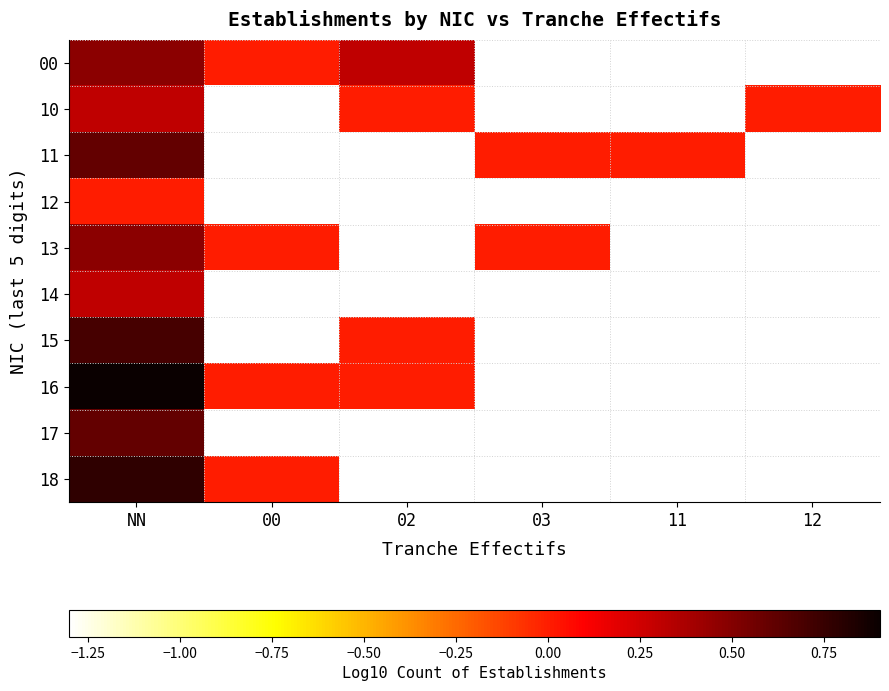

What is the minimum value shown in the chart?

-1.3